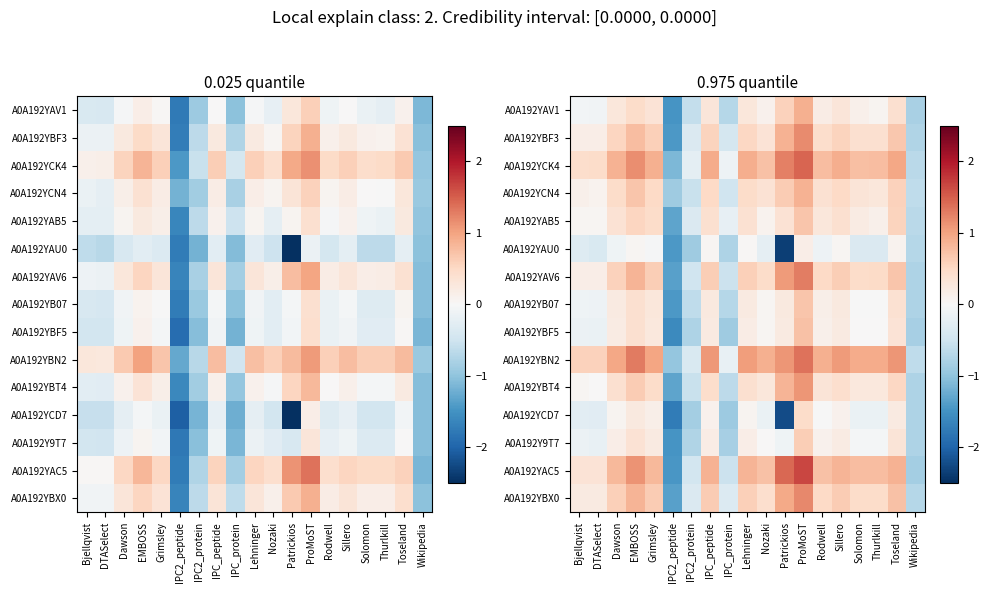

Rank the series at EMBOSS from lowest to highest value.

A0A192YAU0, A0A192YCD7, A0A192Y9T7, A0A192YB07, A0A192YBF5, A0A192YAV1, A0A192YAB5, A0A192YBT4, A0A192YCN4, A0A192YBF3, A0A192YAV6, A0A192YBX0, A0A192YAC5, A0A192YCK4, A0A192YBN2